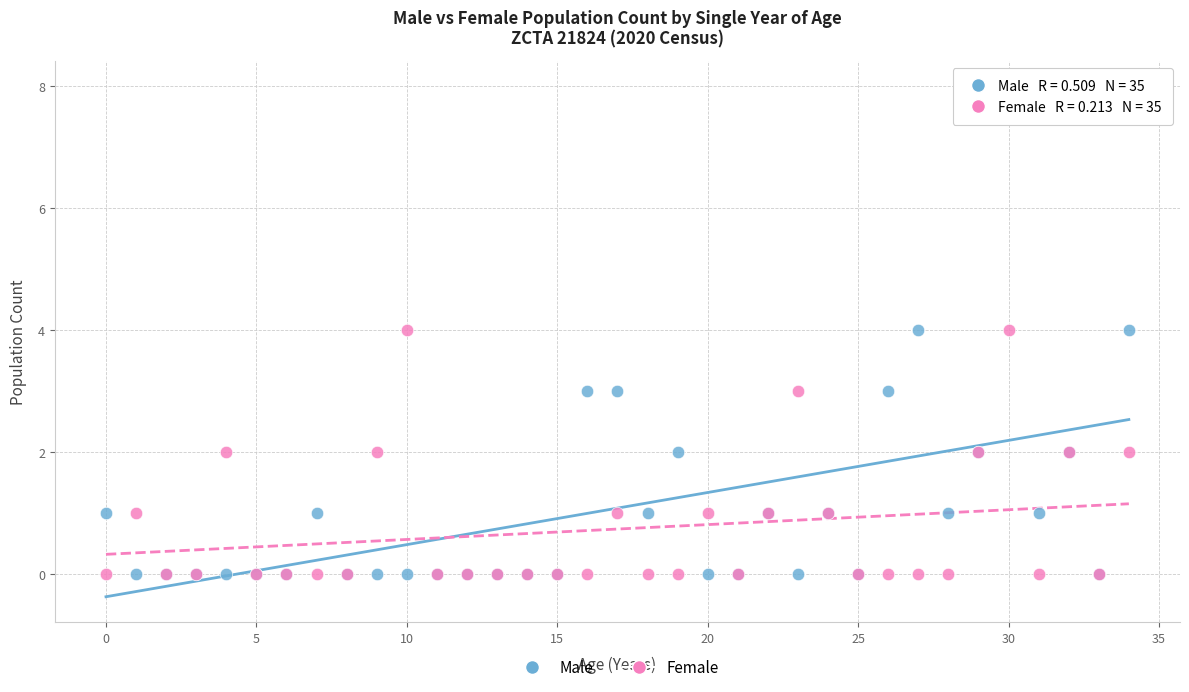

Which series contains the highest Y value?

Male